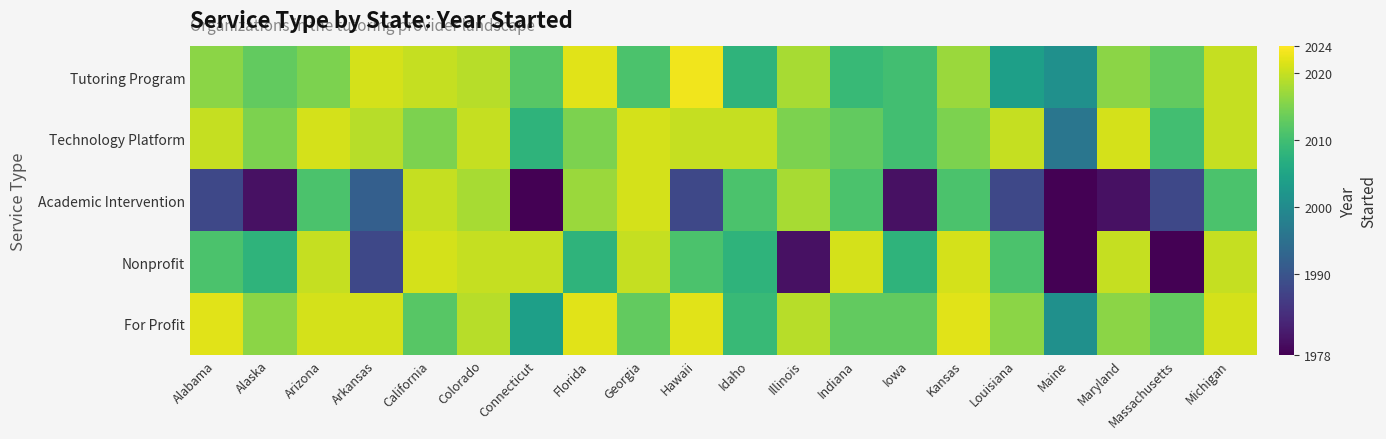

At Kansas, list the series in order from smallest to largest.

Academic Intervention, Technology Platform, Tutoring Program, Nonprofit, For Profit